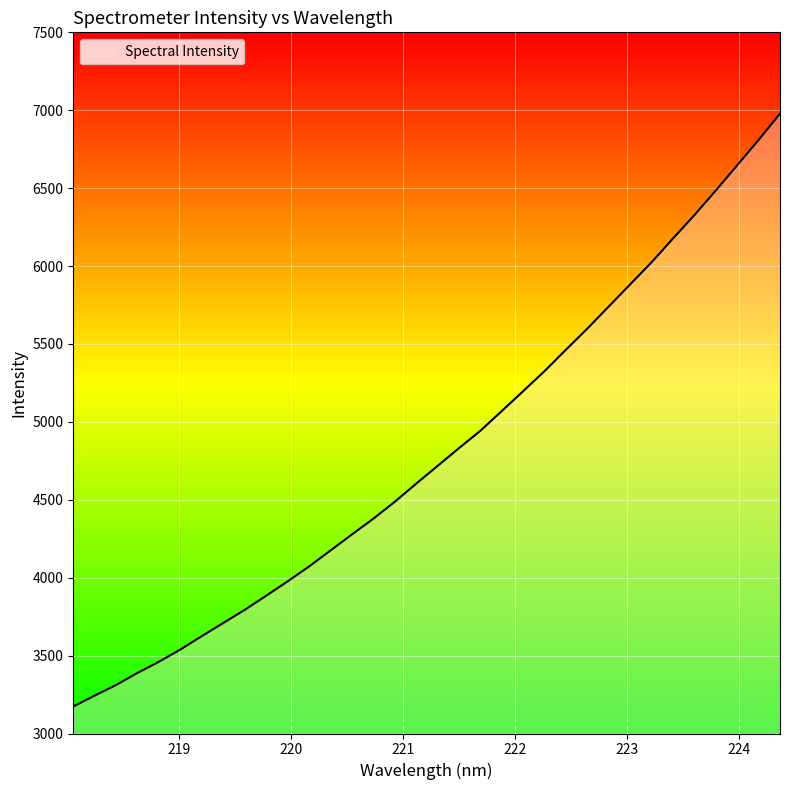

Does the chart display data point markers on the line(s)?

No